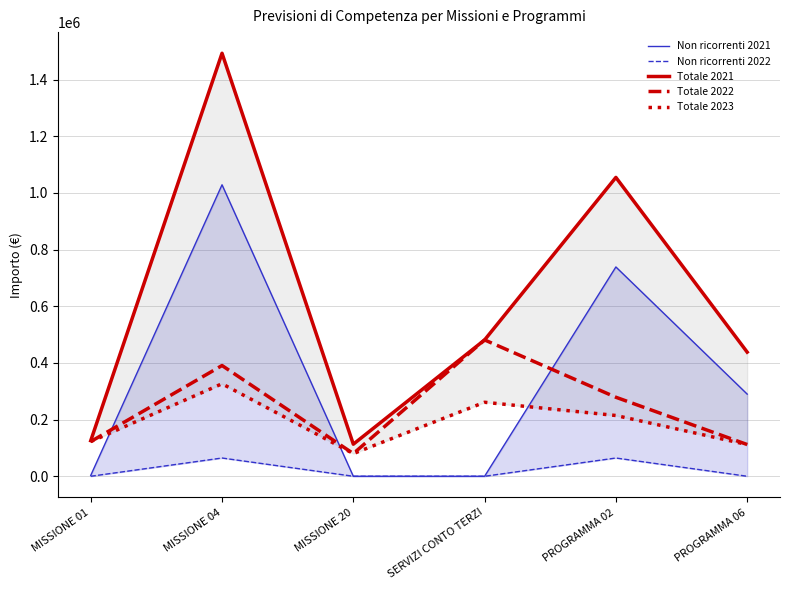

What is the difference between the maximum and minimum values in the Non ricorrenti 2022 series?

64405.1